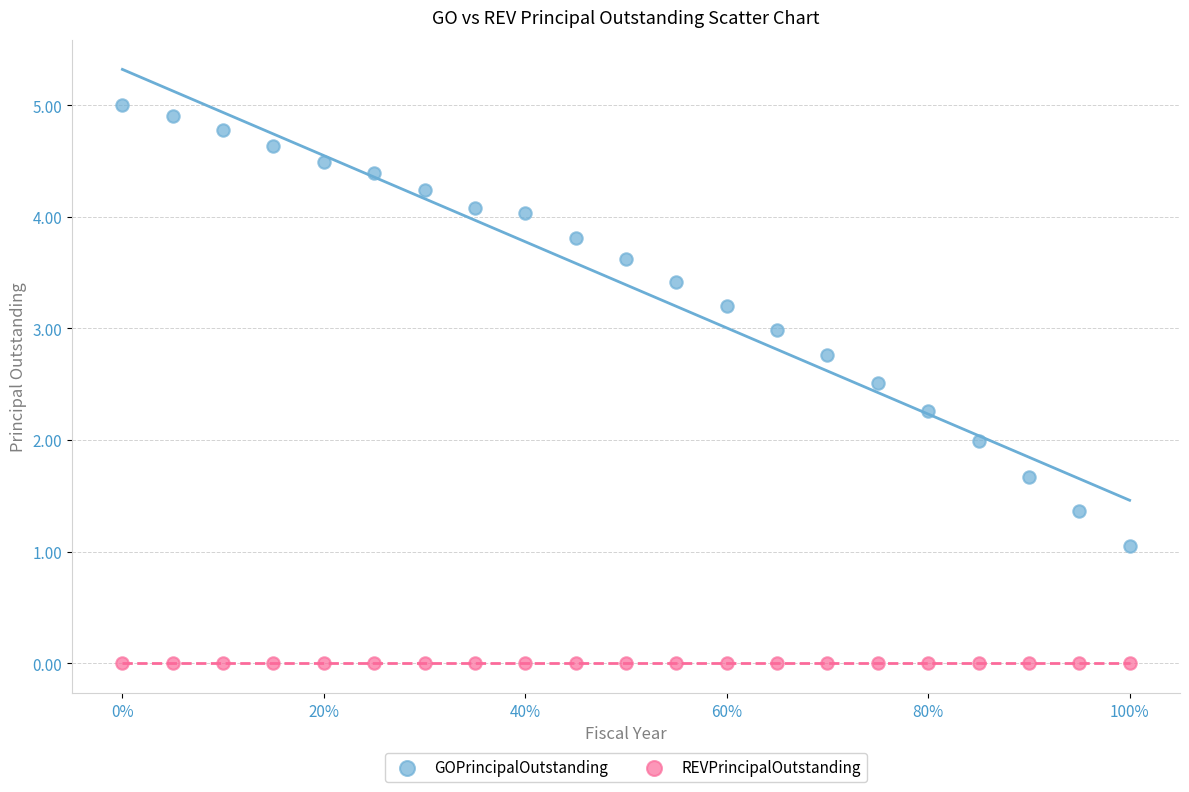

Which series contains the highest Y value?

GOPrincipalOutstanding